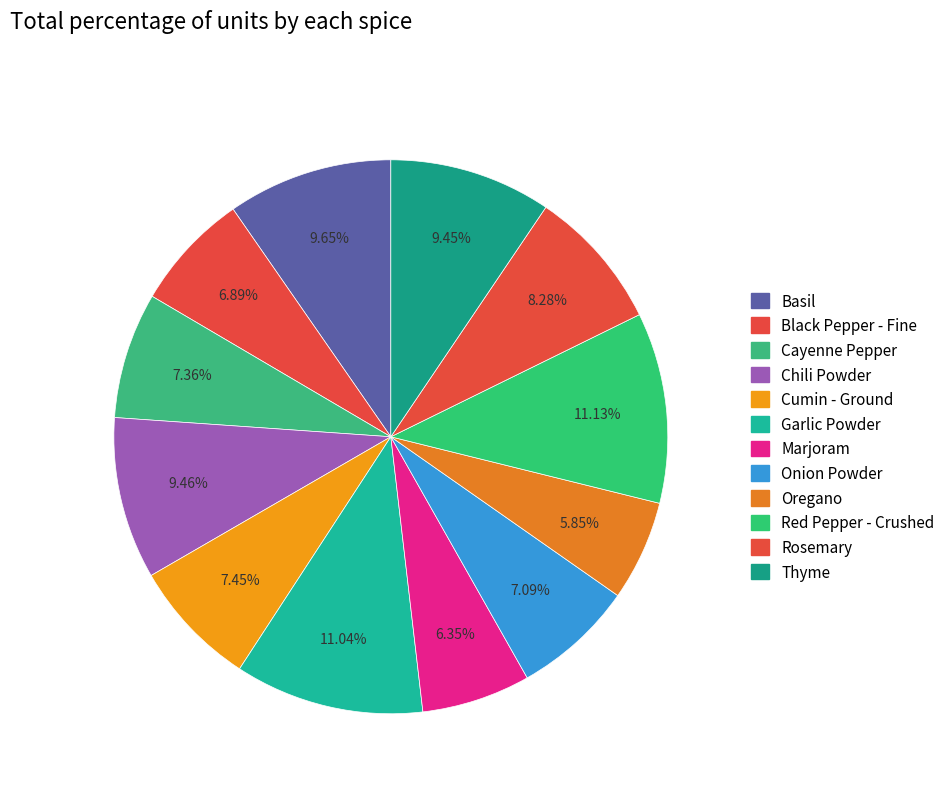

Is there any slice that represents more than half of the pie?

No